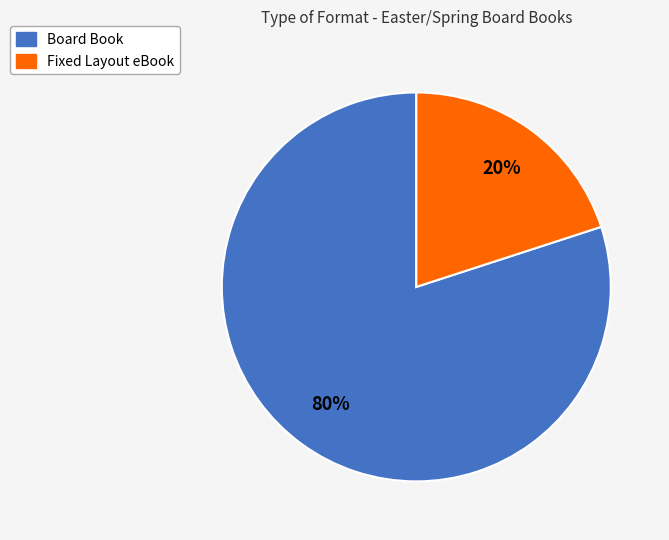

To the nearest percent, what is the difference between the Board Book and Fixed Layout eBook slice percentages?

60%